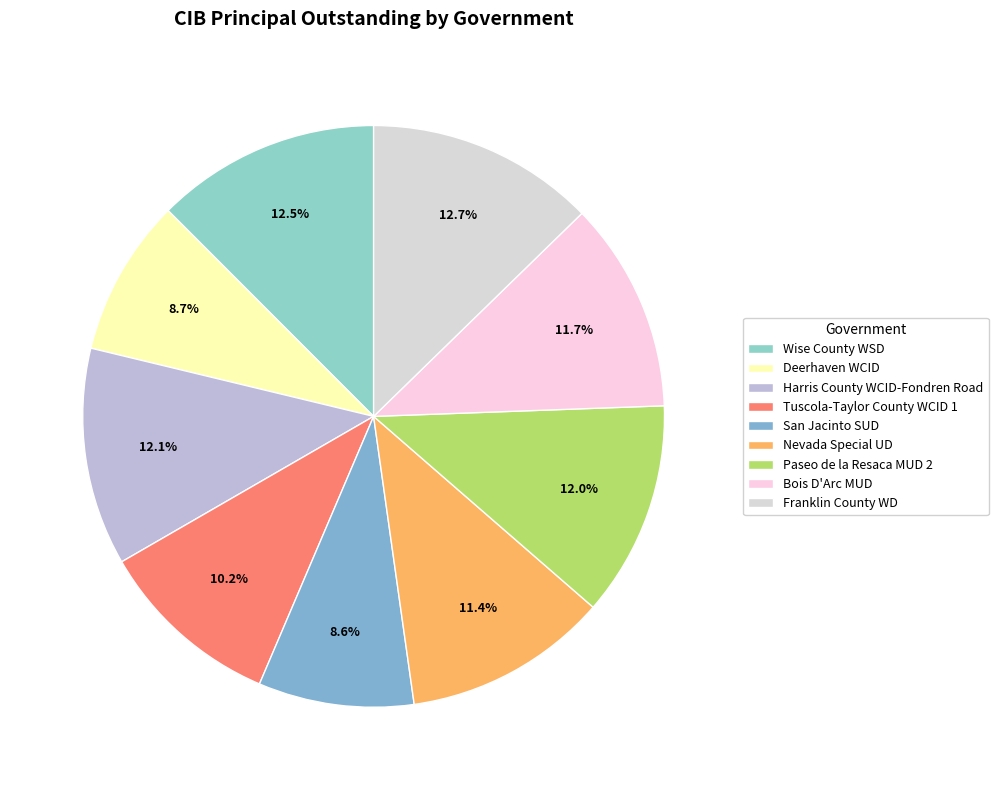

Count the number of slices in the pie.

9